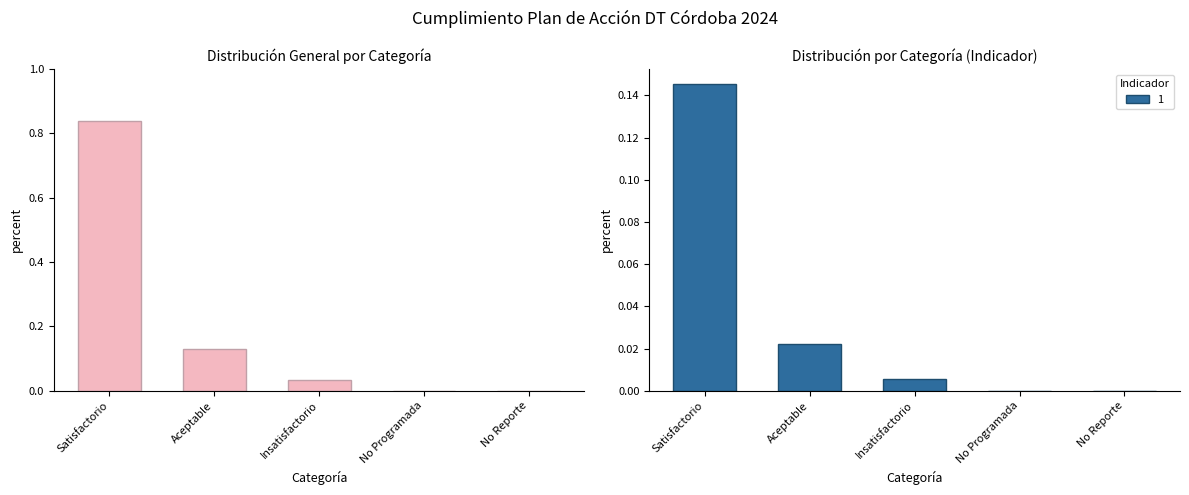

How many data points are above 0?

3